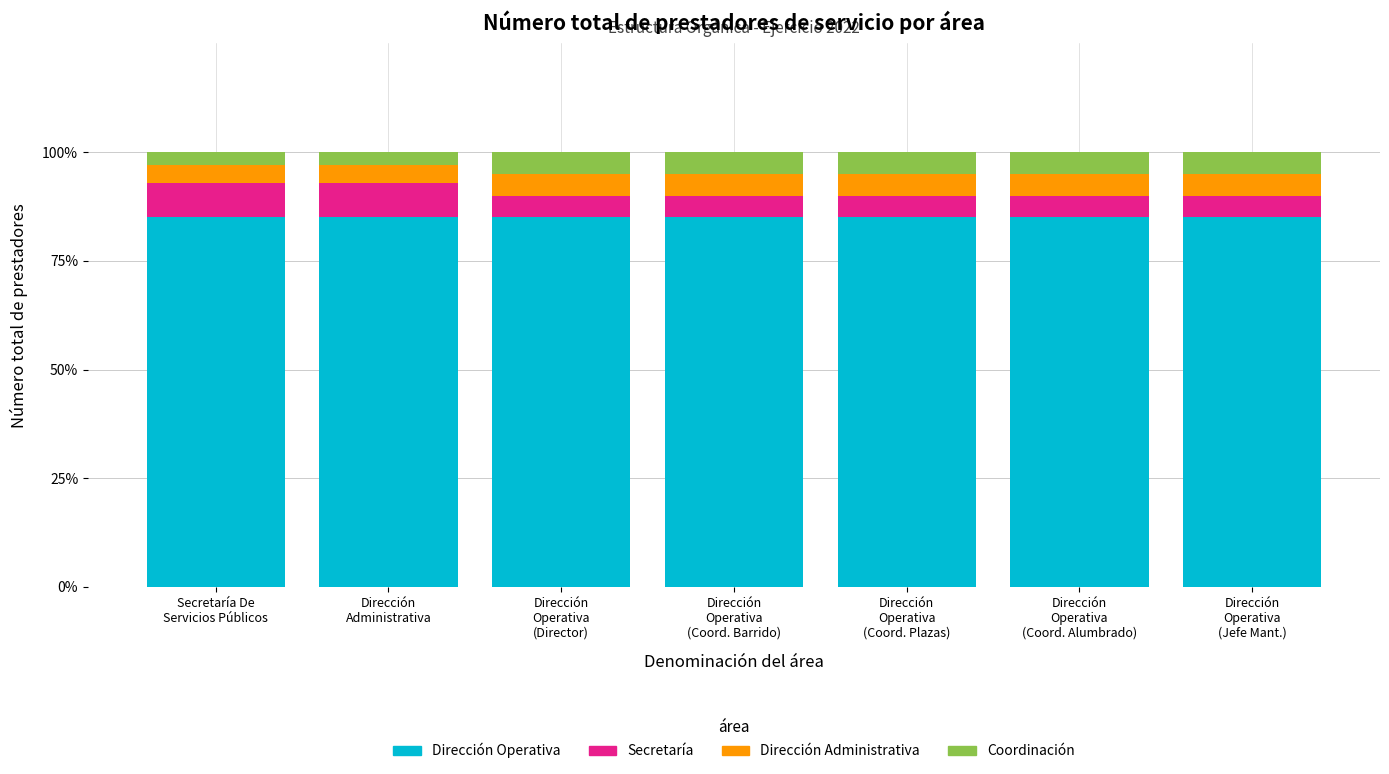

Which series changed the most between Secretaría De
Servicios Públicos and Dirección
Operativa
(Coord. Alumbrado)?

Secretaría